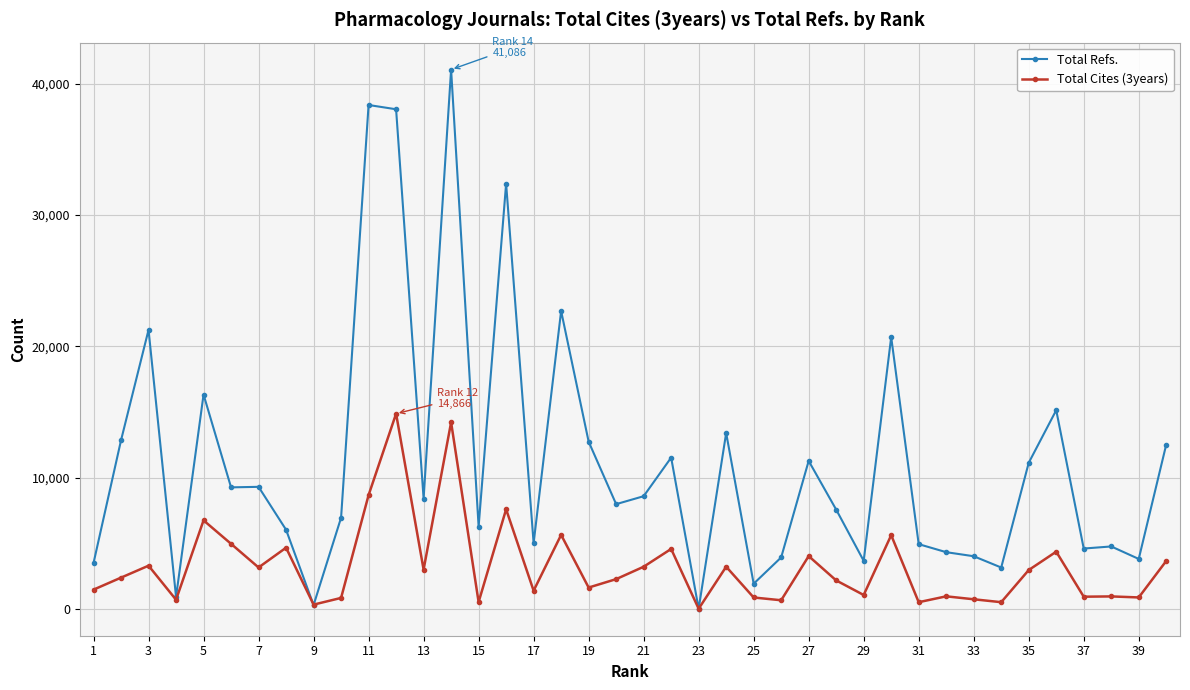

Rank the series by their average value, from lowest to highest.

Total Cites (3years), Total Refs.